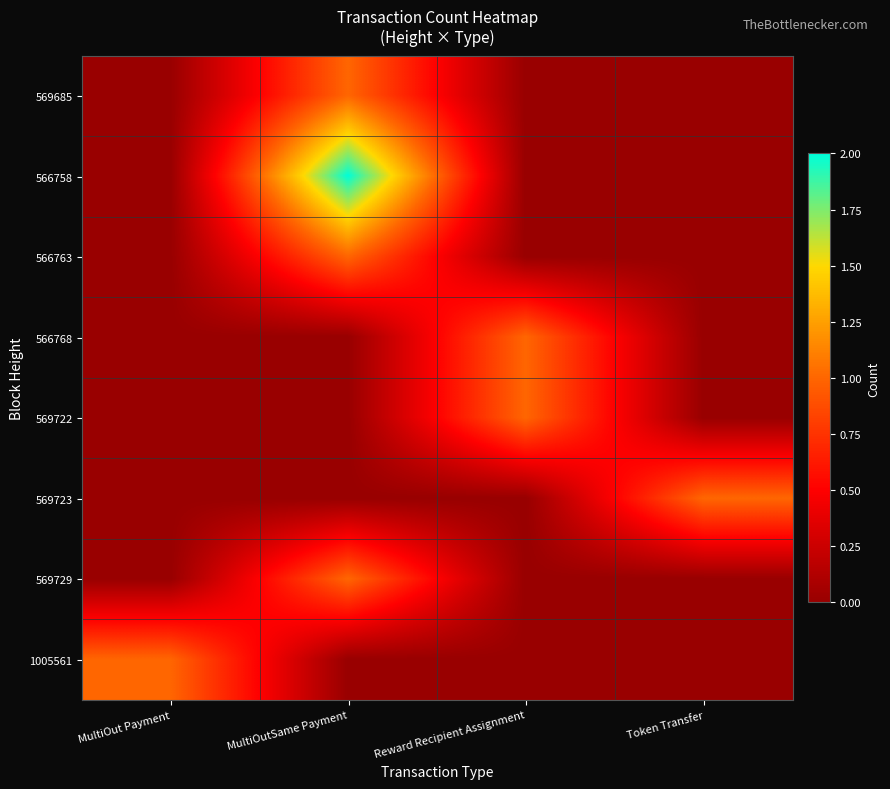

Reading left to right, list all the values displayed in this chart.

569685: MultiOut Payment=0	MultiOutSame Payment=1	Reward Recipient Assignment=0	Token Transfer=0
566758: MultiOut Payment=0	MultiOutSame Payment=2	Reward Recipient Assignment=0	Token Transfer=0
566763: MultiOut Payment=0	MultiOutSame Payment=1	Reward Recipient Assignment=0	Token Transfer=0
566768: MultiOut Payment=0	MultiOutSame Payment=0	Reward Recipient Assignment=1	Token Transfer=0
569722: MultiOut Payment=0	MultiOutSame Payment=0	Reward Recipient Assignment=1	Token Transfer=0
569723: MultiOut Payment=0	MultiOutSame Payment=0	Reward Recipient Assignment=0	Token Transfer=1
569729: MultiOut Payment=0	MultiOutSame Payment=1	Reward Recipient Assignment=0	Token Transfer=0
1005561: MultiOut Payment=1	MultiOutSame Payment=0	Reward Recipient Assignment=0	Token Transfer=0